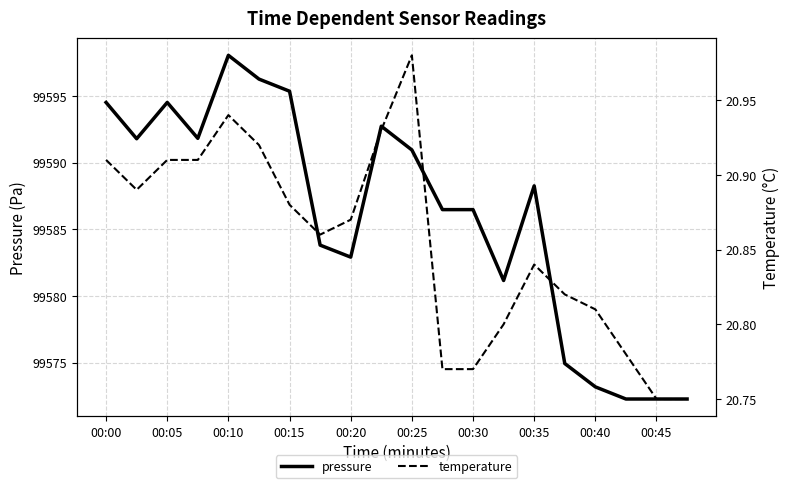

How many interior local peaks does the pressure series have?

4